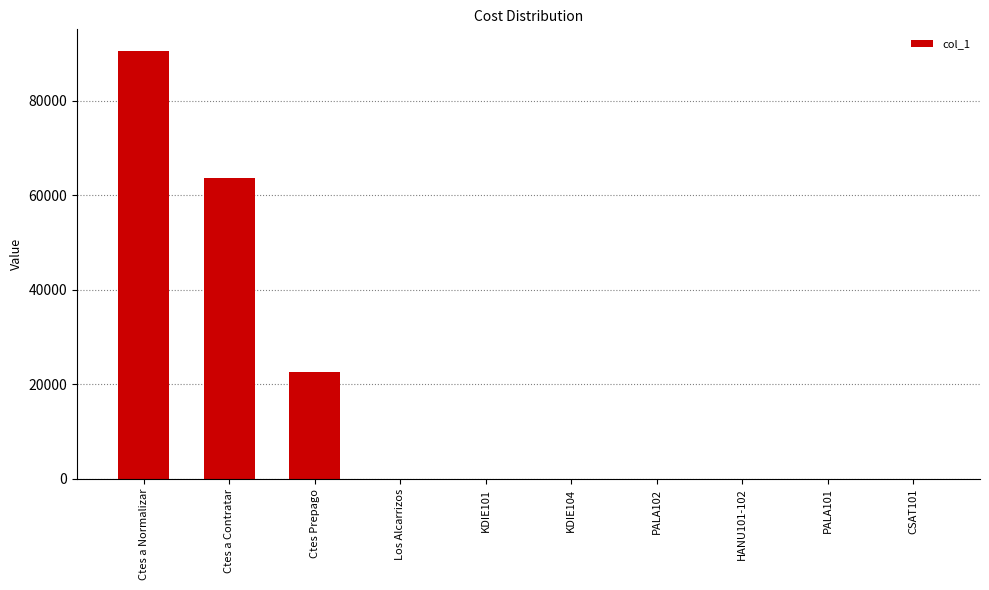

What is the sum of all values?

176890.2